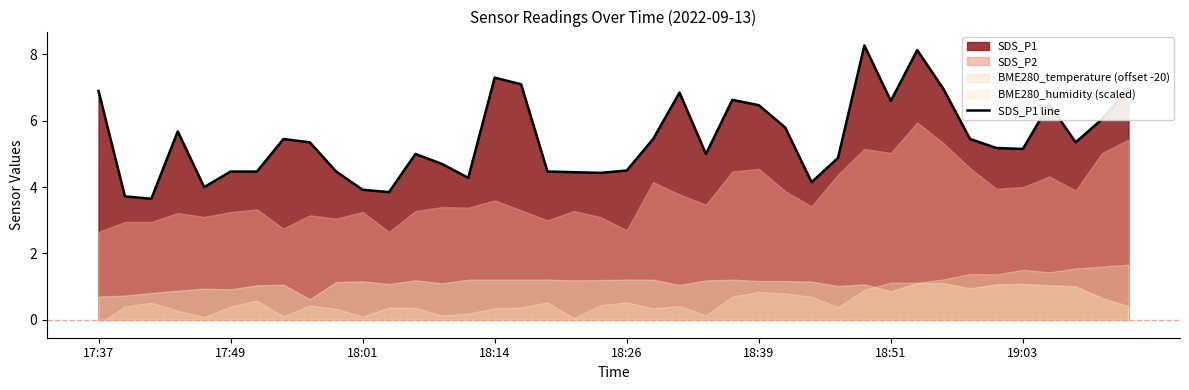

What is the ratio of the value at 18:26 to the value at 18:14?

0.6